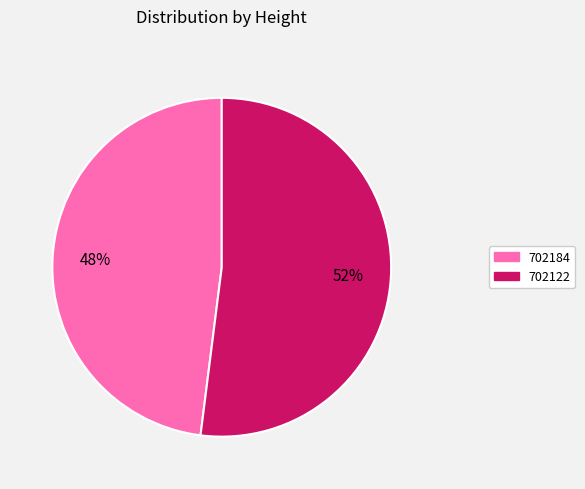

Which category has the smallest portion of the pie?

702184